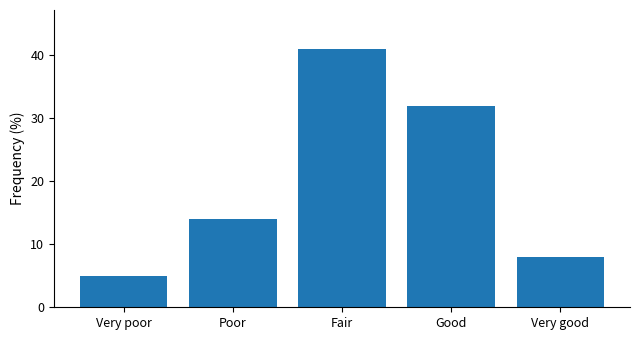

At which category does the chart reach its peak across all series?

Fair